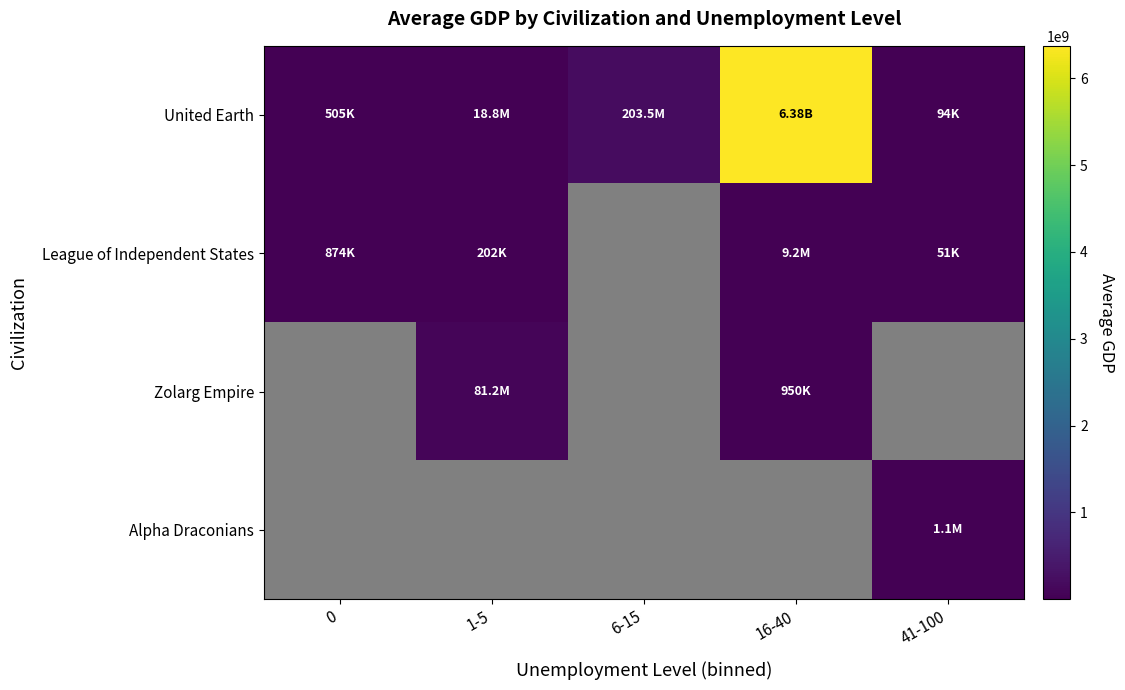

Which series has the widest spread of values?

United Earth